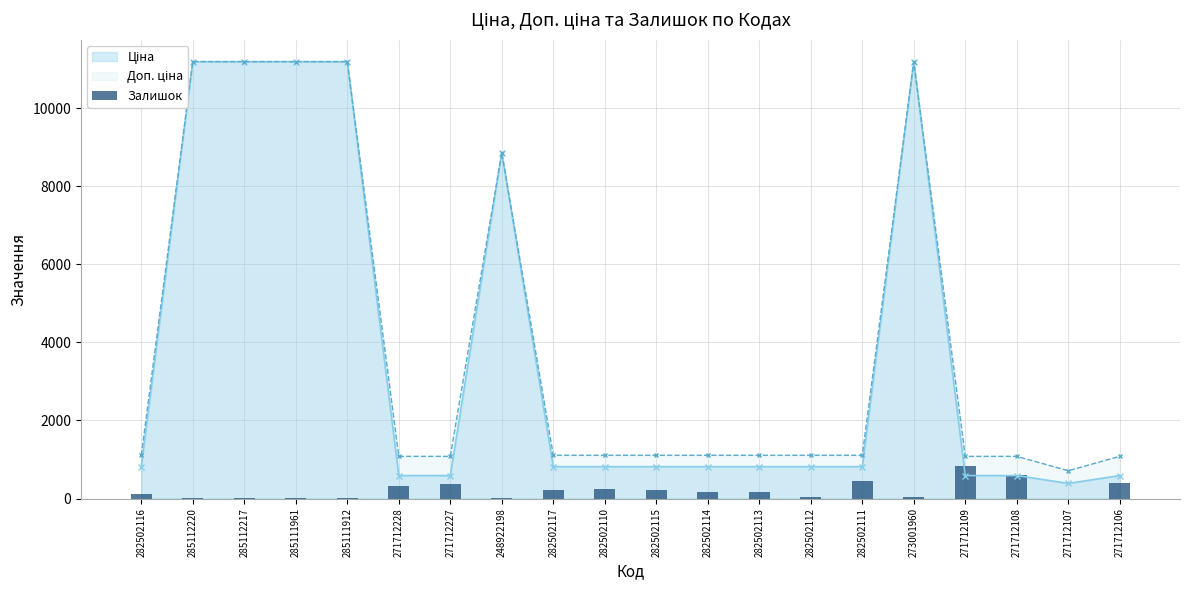

How many categories are shown in the chart?

20